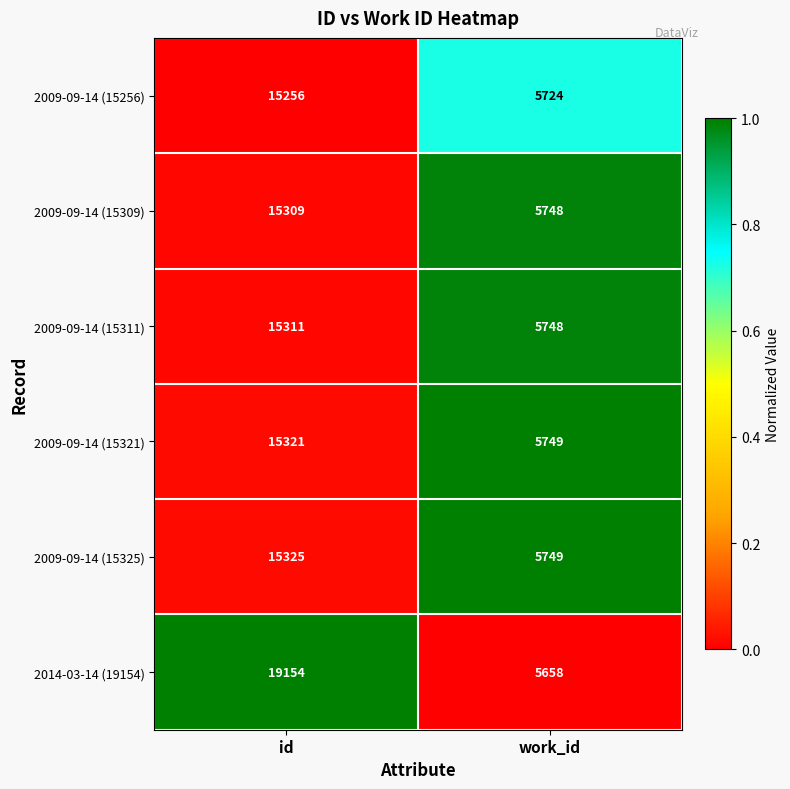

Which category has the highest value across all series?

id